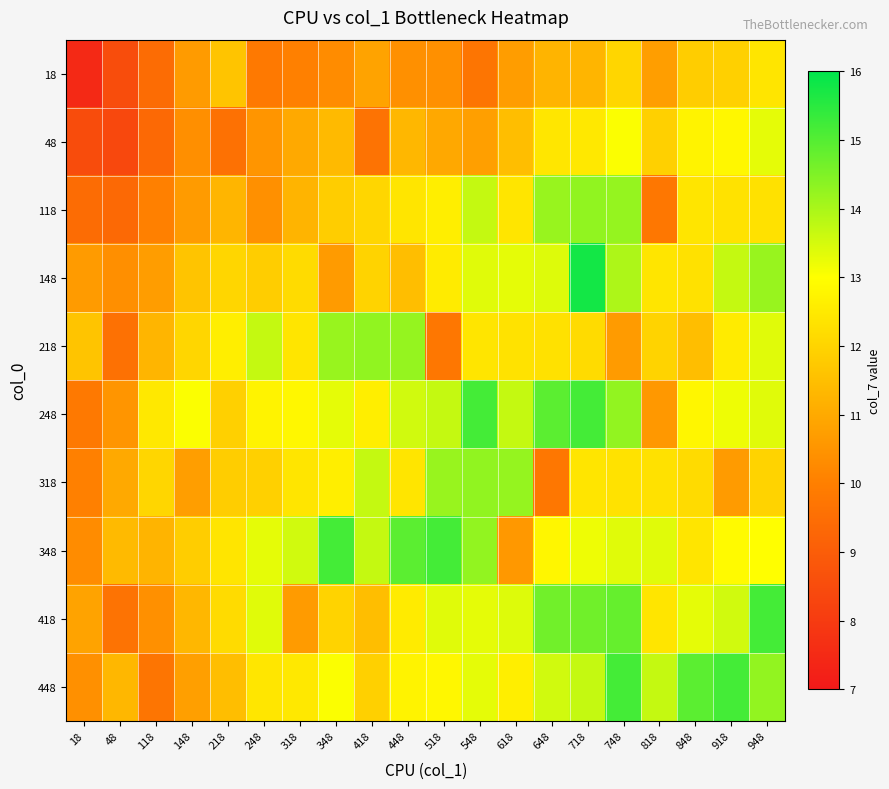

Count the number of data series in this chart.

10